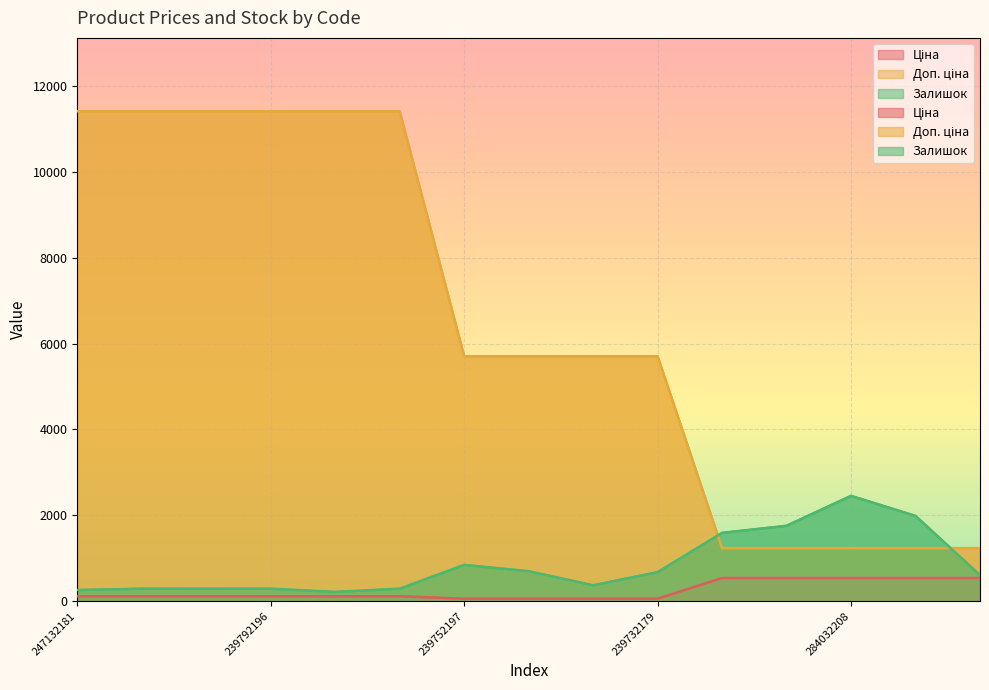

How many data points in Ціна are above 114?

11